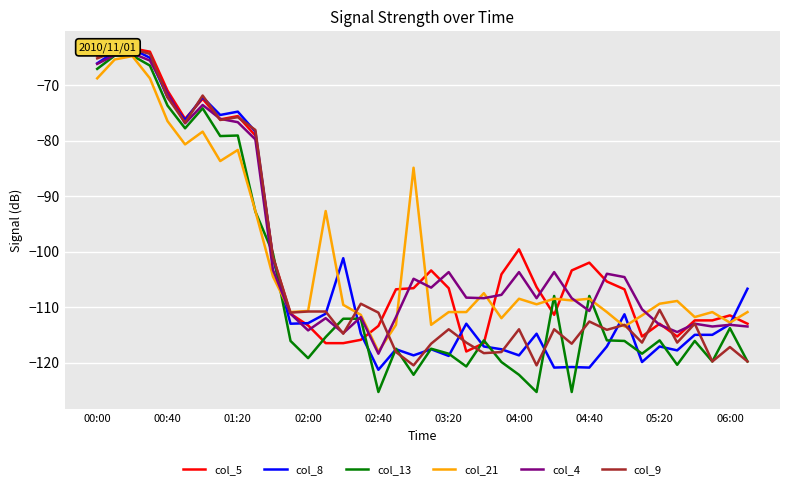

What is the minimum value for col_21?

-118.0